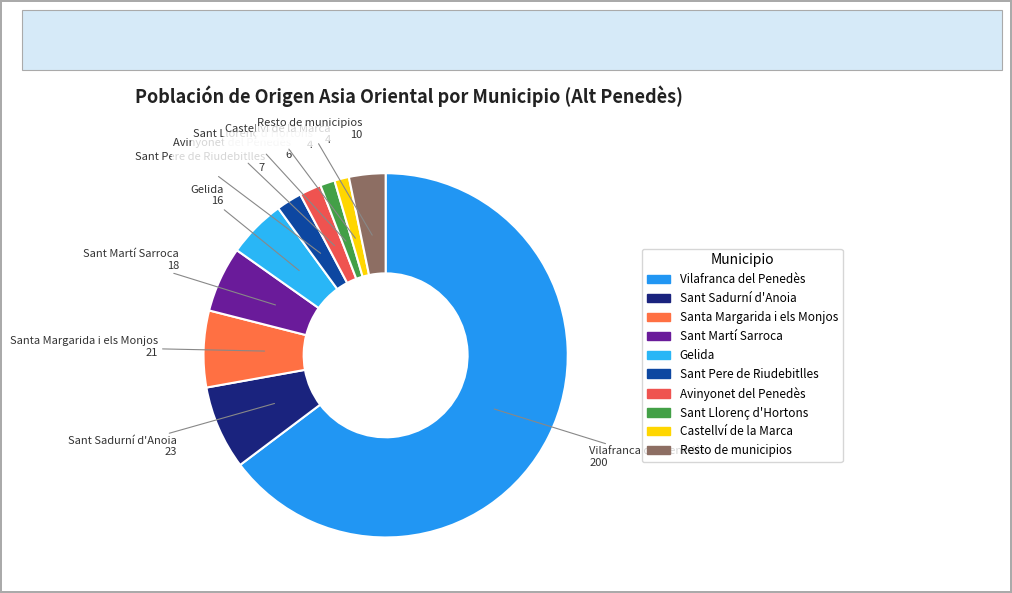

The Resto de municipios slice represents 3% of the pie. True or false?

True